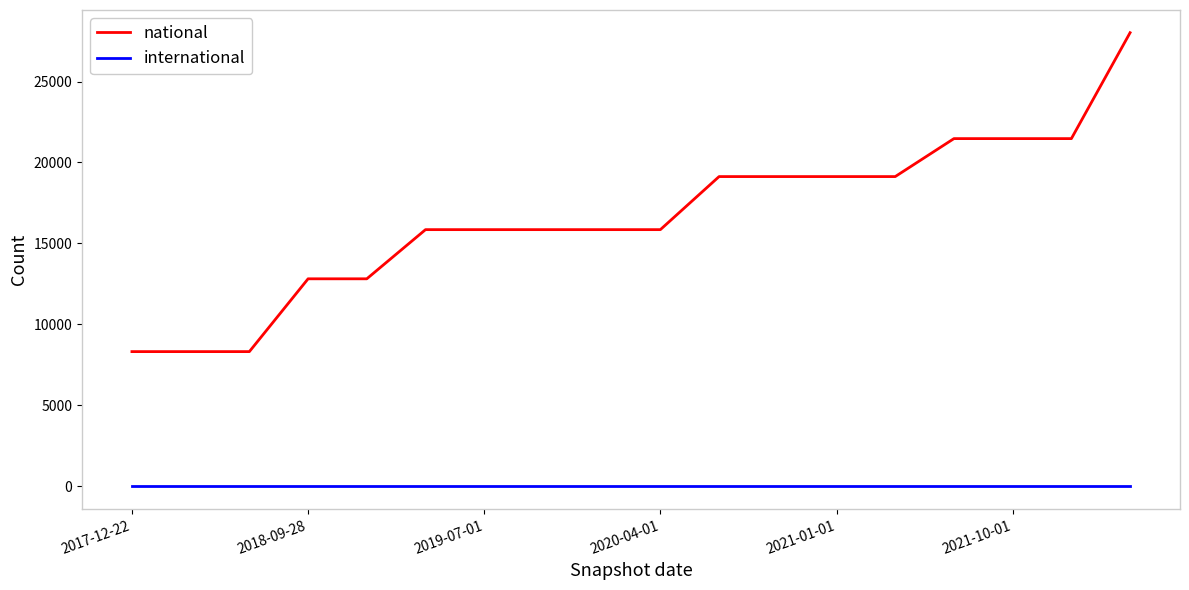

True or false: national and international cross at least once.

False